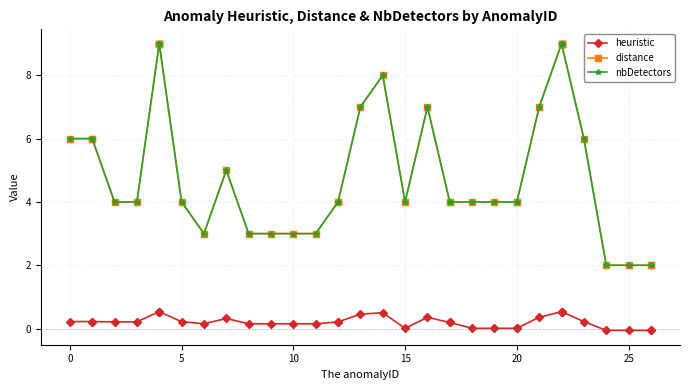

Which series has the widest spread of values?

distance